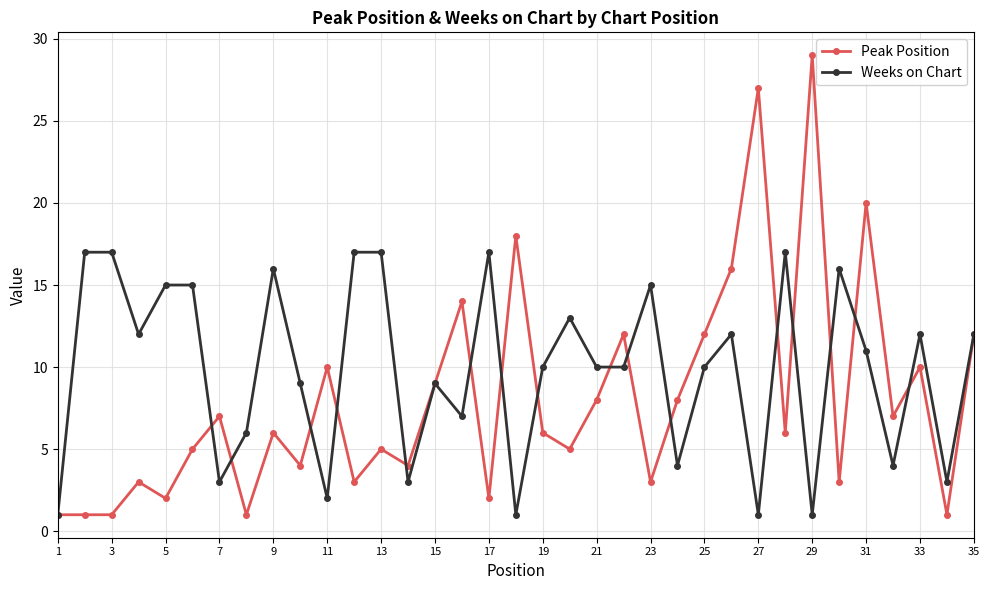

Rank the series by their average value, from highest to lowest.

Weeks on Chart, Peak Position